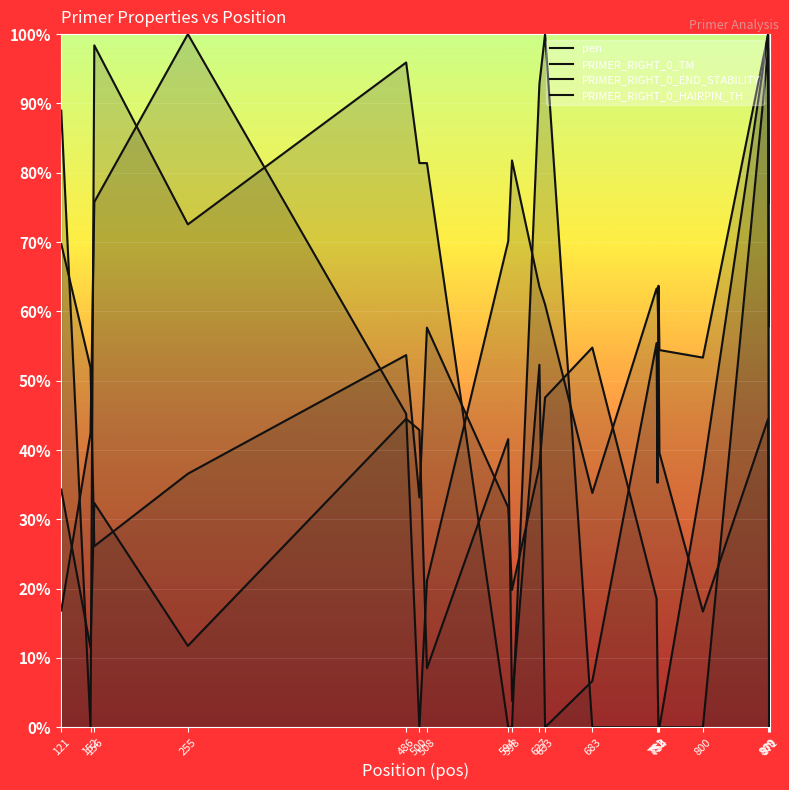

Reading left to right, list all the values displayed in this chart.

pen: 121=16.8	152=42.4	156=75.8	255=100.0	486=45.2	500=0.0	508=21.1	594=70.1	598=81.8	627=63.5	633=61.0	683=33.8	751=63.3	752=62.4	753=56.8	754=39.6	800=16.7	869=44.5	870=18.6	871=18.6
PRIMER_RIGHT_0_TM: 121=34.3	152=11.5	156=32.4	255=11.7	486=44.5	500=42.9	508=8.5	594=41.6	598=3.8	627=52.3	633=0.0	683=6.7	751=55.4	752=35.3	753=63.7	754=54.4	800=53.3	869=100.0	870=57.9	871=57.9
PRIMER_RIGHT_0_END_STABILITY: 121=69.7	152=51.9	156=26.1	255=36.6	486=53.7	500=33.2	508=57.7	594=31.7	598=19.8	627=37.7	633=47.6	683=54.8	751=18.6	752=7.6	753=0.0	754=0.0	800=36.6	869=100.0	870=81.8	871=75.7
PRIMER_RIGHT_0_HAIRPIN_TH: 121=89.0	152=0.0	156=98.4	255=72.5	486=95.9	500=81.4	508=81.4	594=0.0	598=0.0	627=92.8	633=100.0	683=0.0	751=0.0	752=0.0	753=0.0	754=0.0	800=0.0	869=97.9	870=0.0	871=0.0